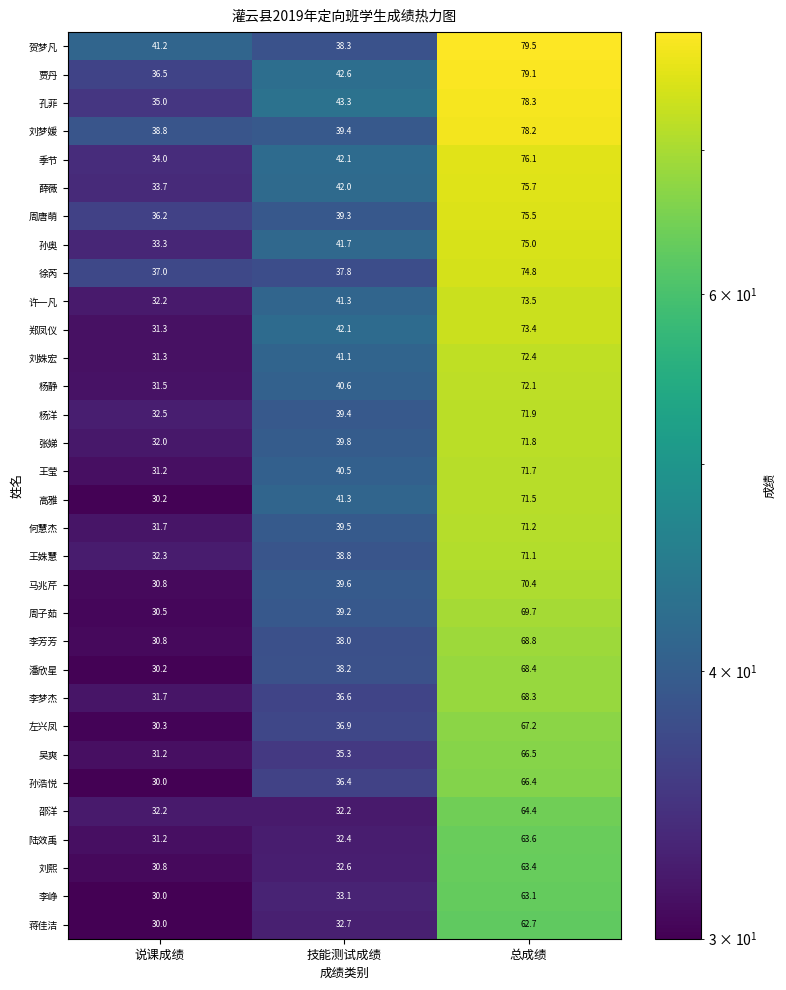

At which category does the chart reach its peak across all series?

总成绩